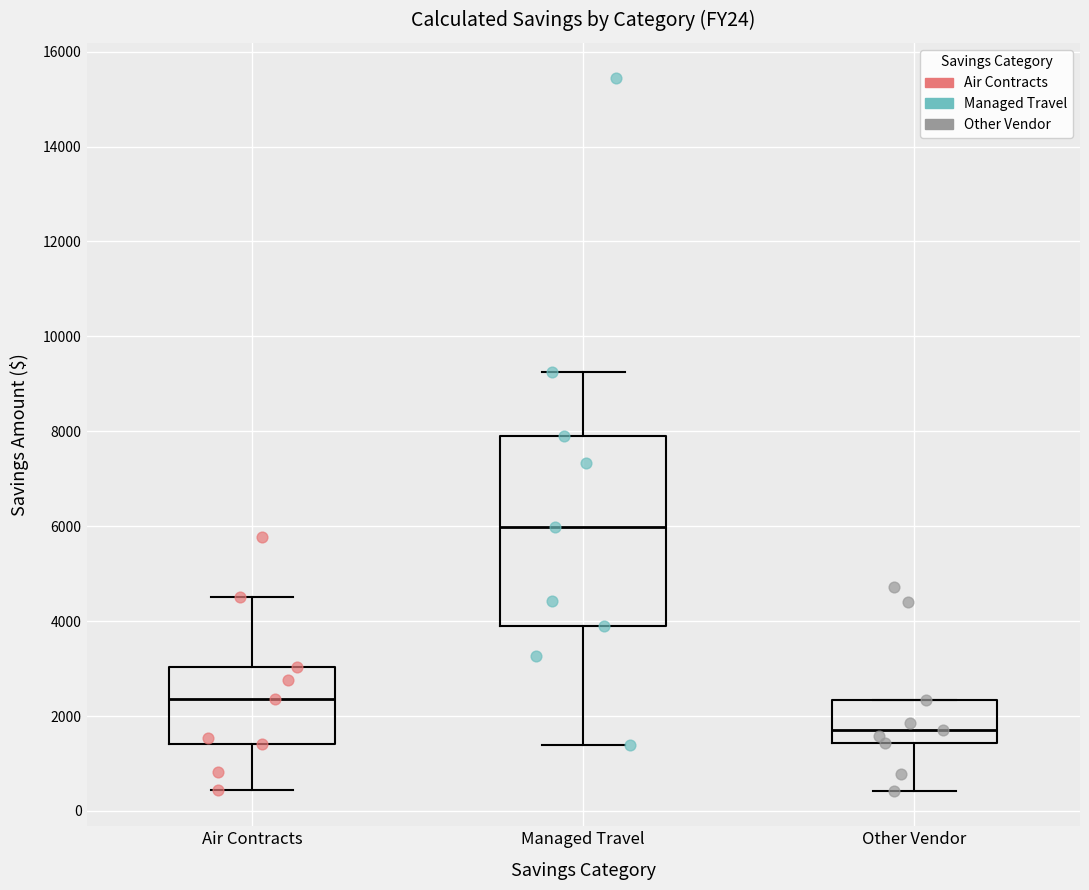

Which box is the tallest, from its lower edge to its upper edge?

Managed Travel